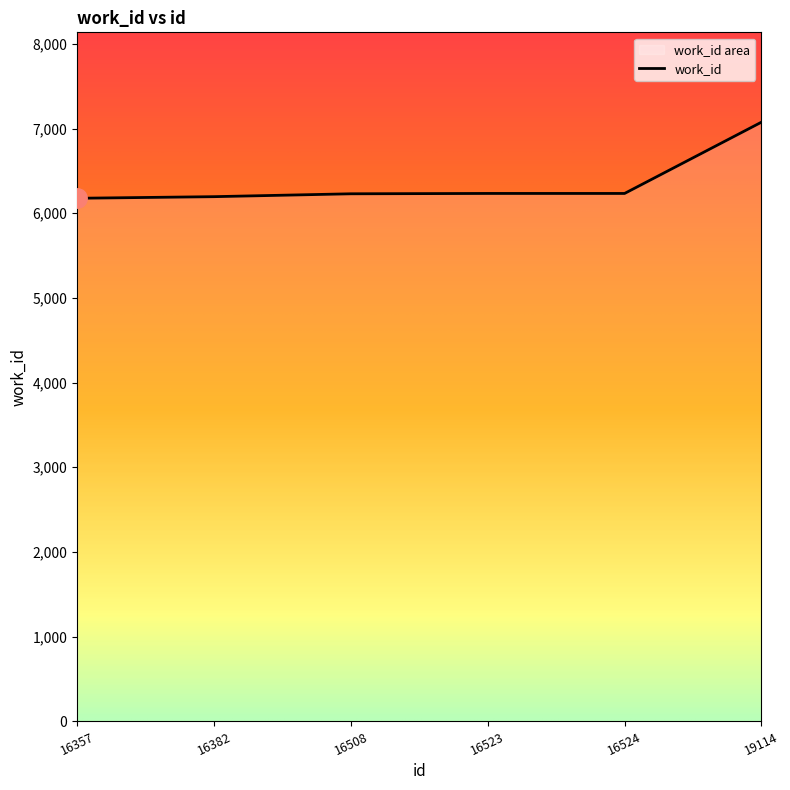

Reading left to right, extract all data points from this chart.

16357=6177	16382=6196	16508=6230	16523=6234	16524=6234	19114=7076